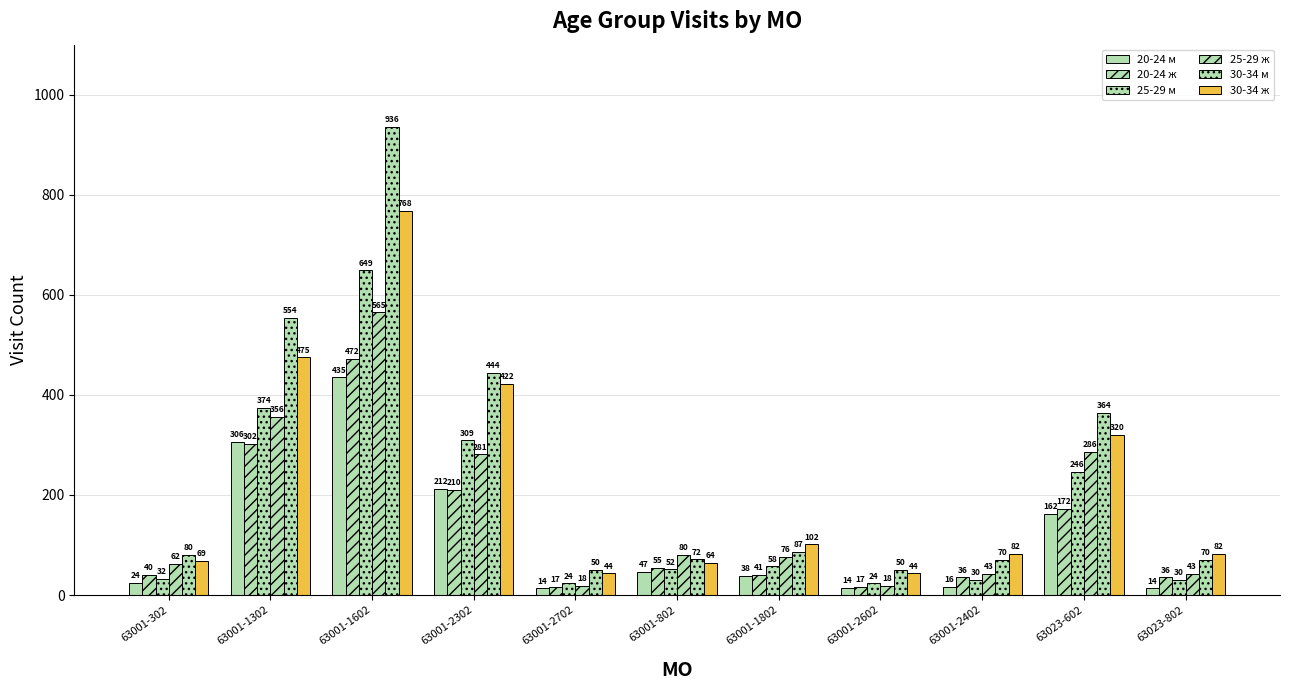

What is the total value across all series at 63001-1802?

401.5